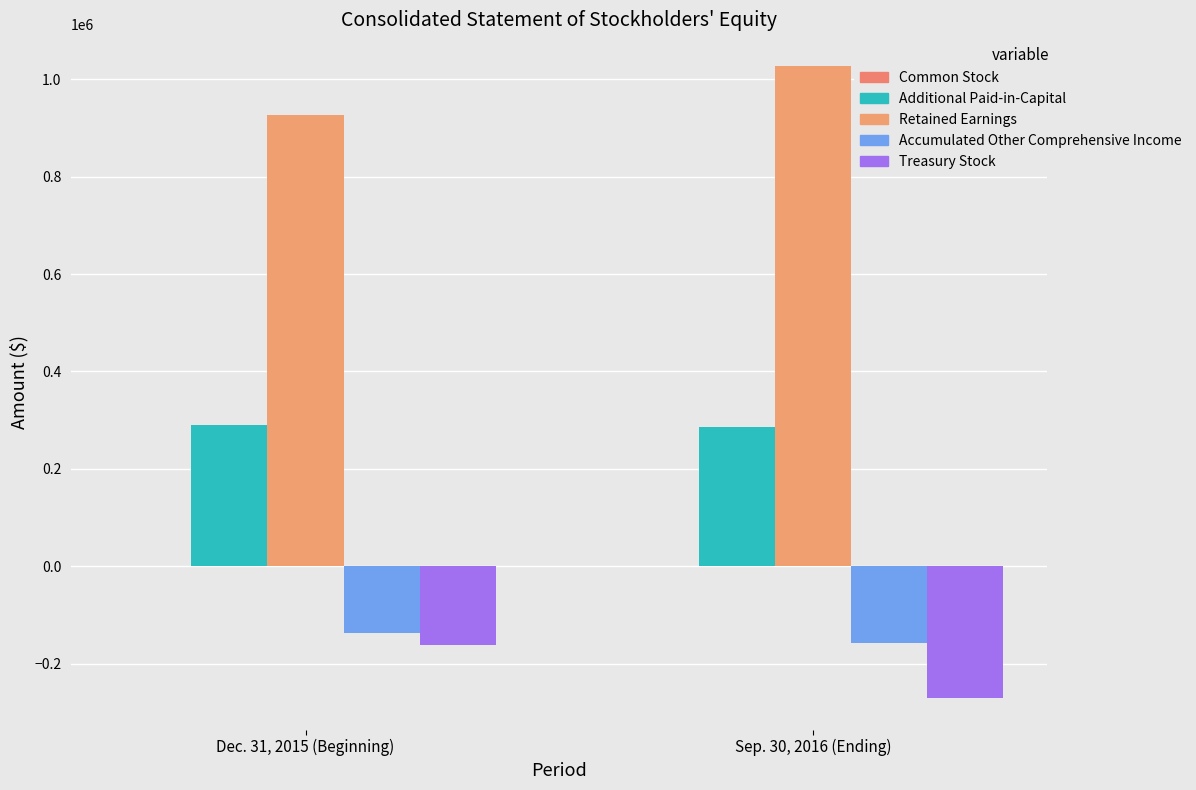

How many groups of bars are there?

2